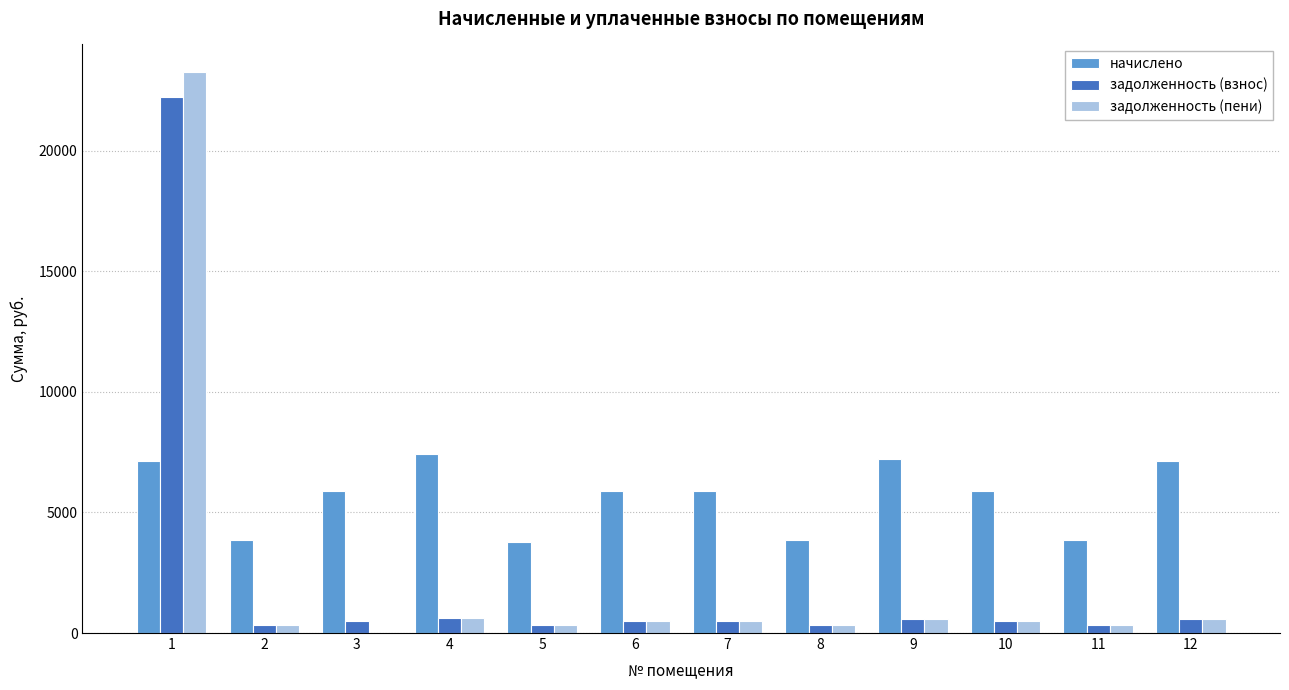

Is the value of начислено at 1 greater than the value of задолженность (взнос) at 12?

Yes